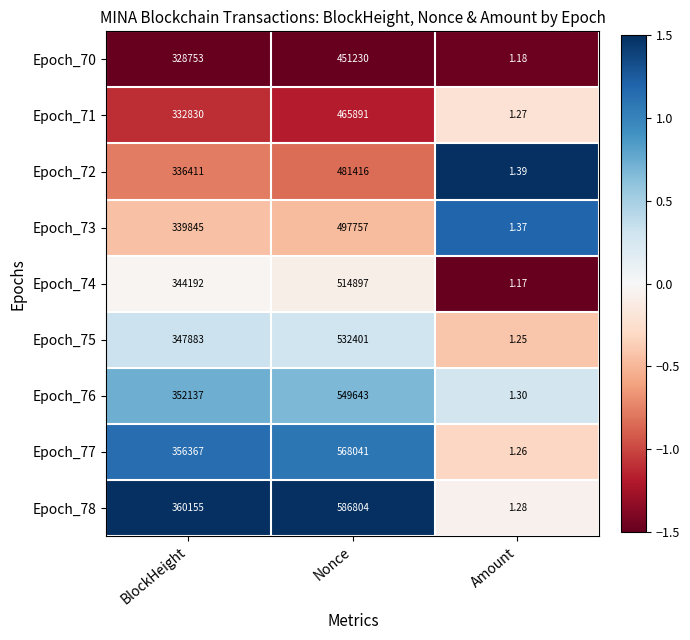

At which label is Epoch_74 closest to 257449?

BlockHeight